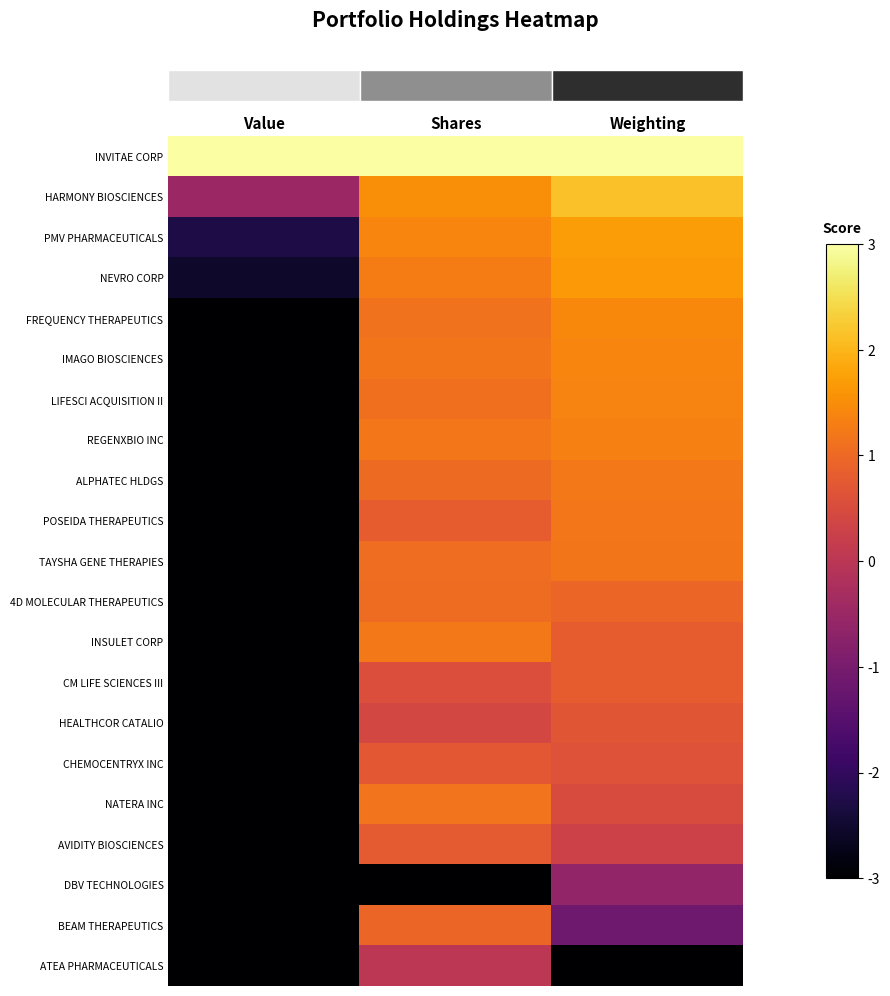

What is the maximum value shown in the chart?

3.0